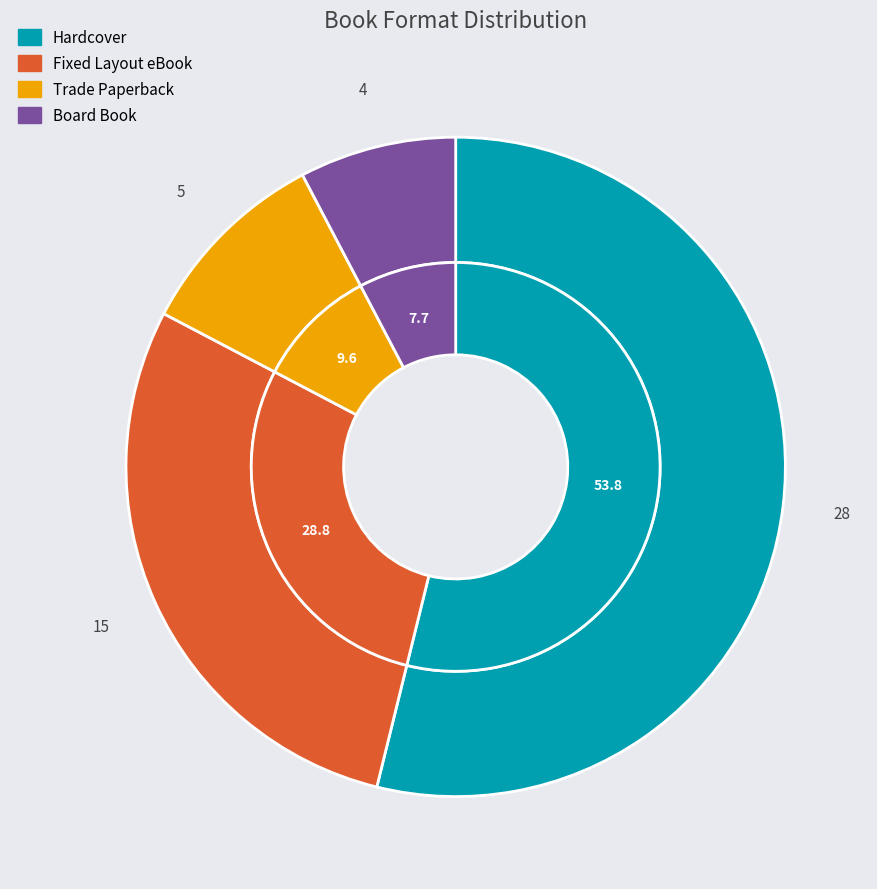

To the nearest percent, what is the difference between the largest and smallest slice percentages?

46%